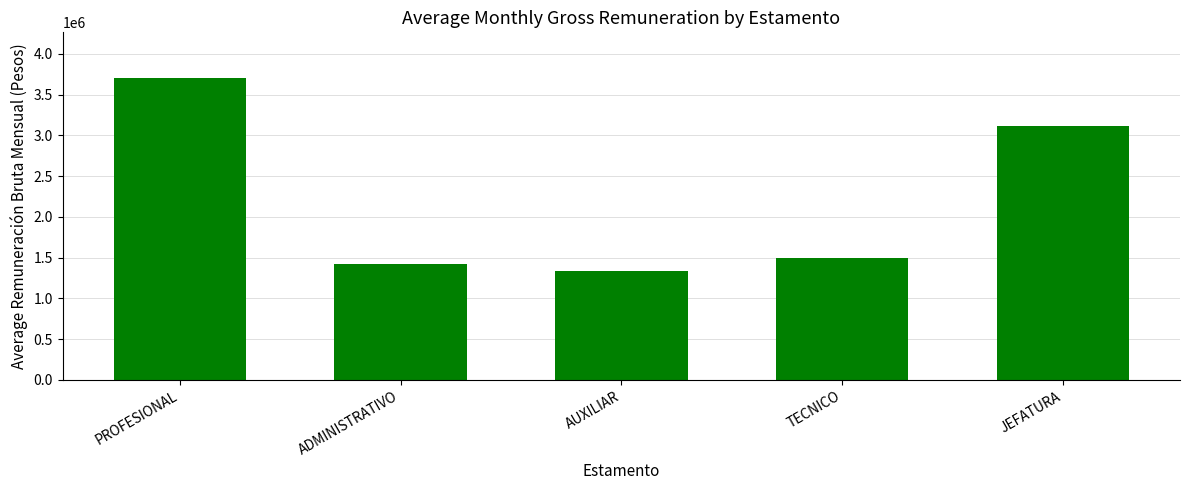

List the labels in order of value, smallest first.

AUXILIAR, ADMINISTRATIVO, TECNICO, JEFATURA, PROFESIONAL